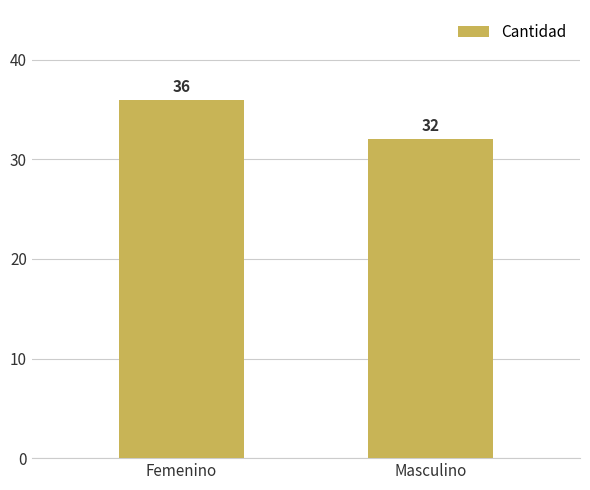

List the labels in order of value, largest first.

Femenino, Masculino